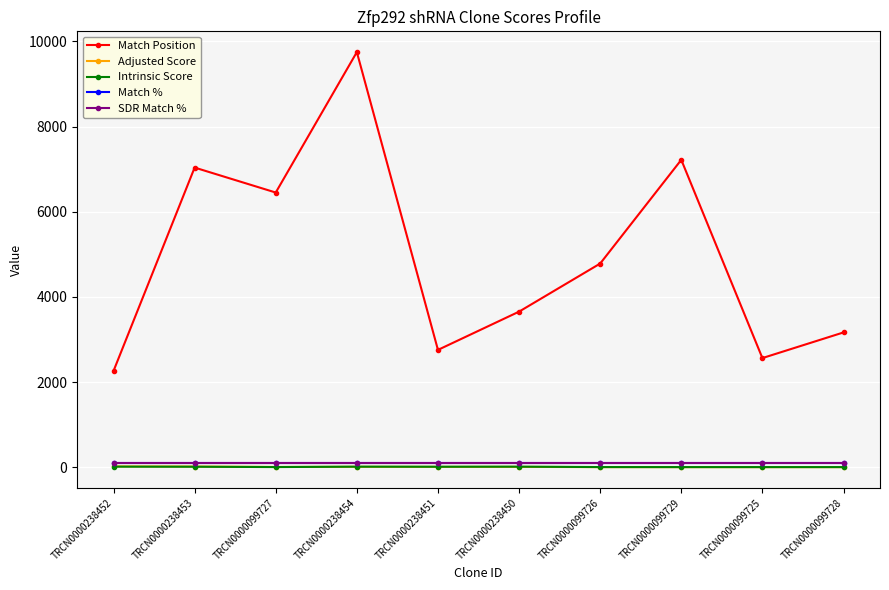

Does the chart have visible grid lines?

Yes